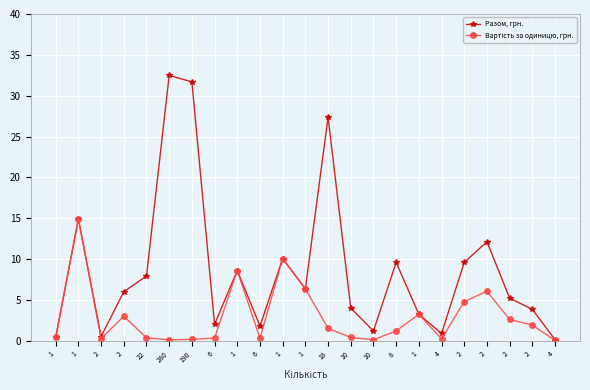

Does the chart display data point markers on the line(s)?

Yes